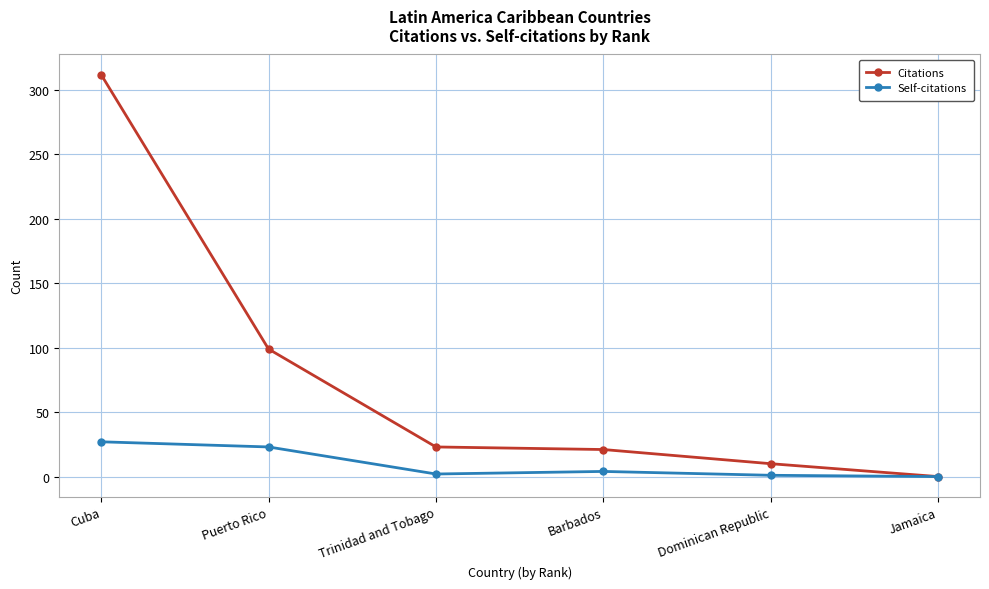

At which category does Self-citations reach its first local peak?

Barbados